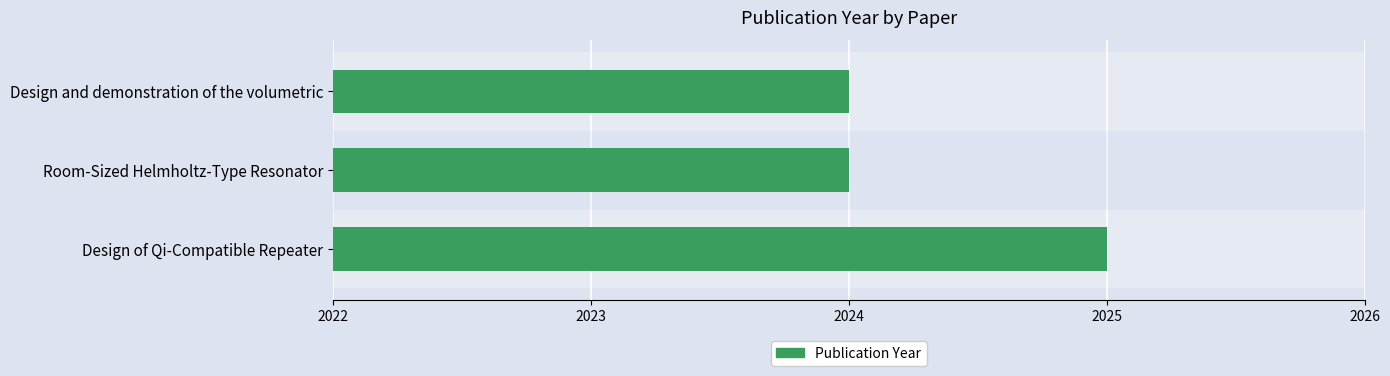

Count the number of data series in this chart.

1